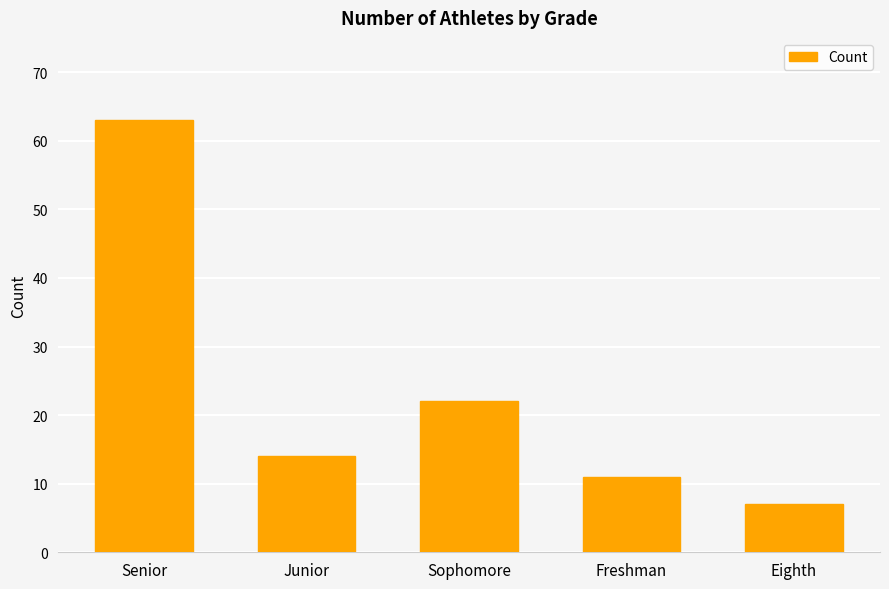

What is the ratio of the value at Junior to the value at Eighth?

2.0